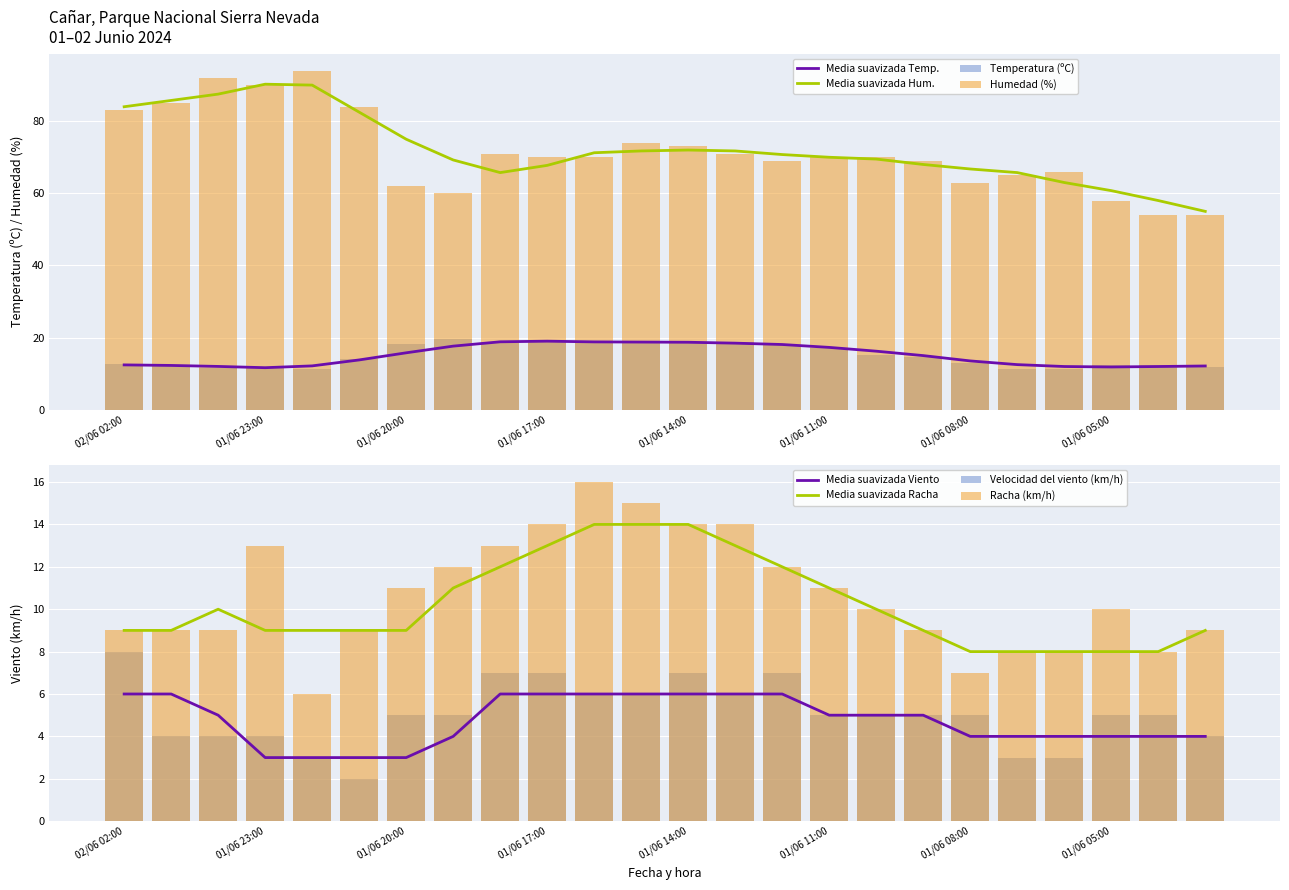

Is it true that Racha (km/h) equals 5.1 at 01/06 21:00?

False